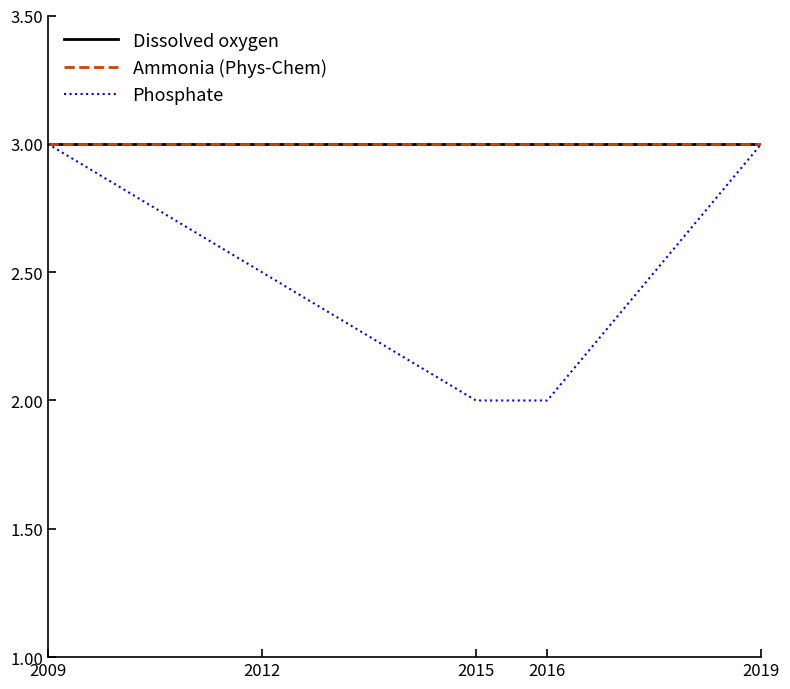

At how many categories does at least one series exceed 2?

4